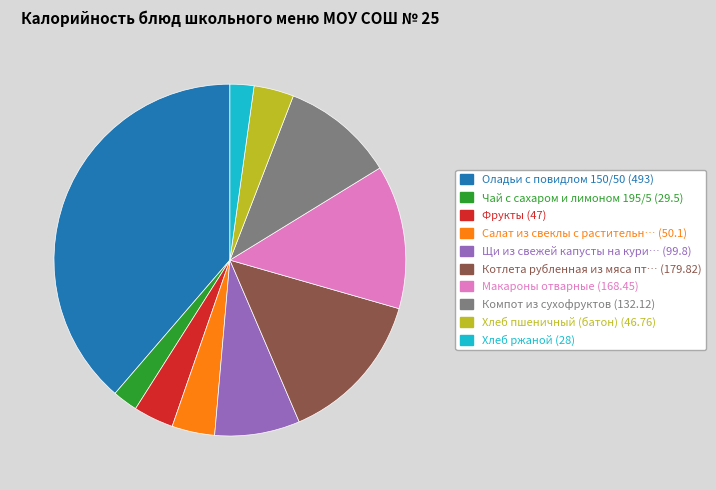

Does any single category account for the majority?

No